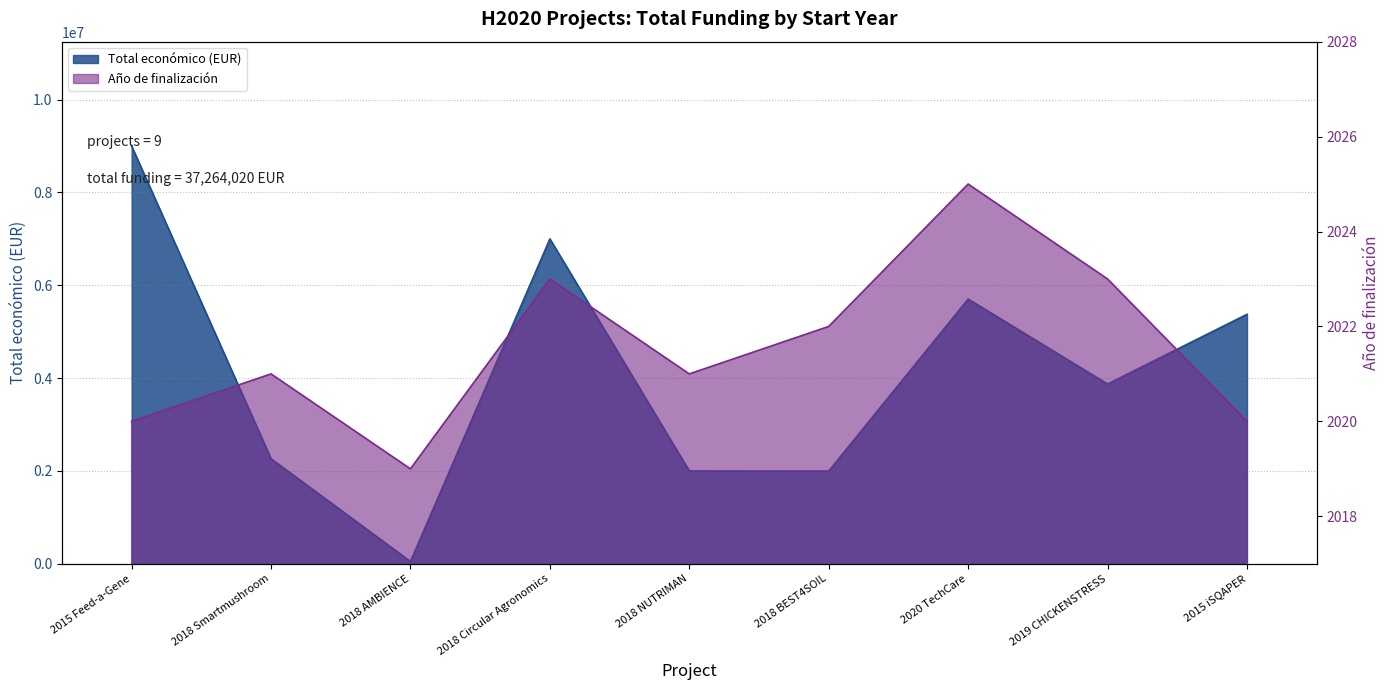

True or false: the data shows 50000 at 2018 AMBIENCE.

True